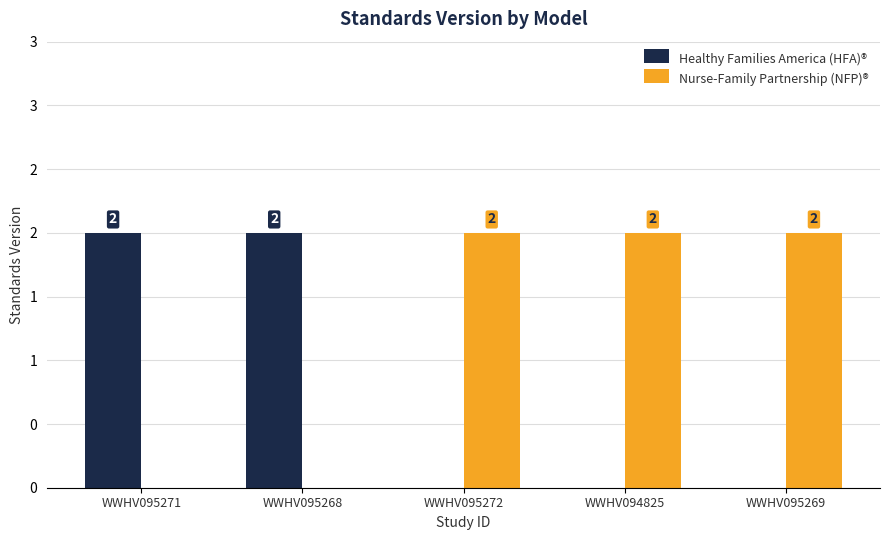

What value does the Nurse-Family Partnership (NFP)® series have at WWHV095269?

2